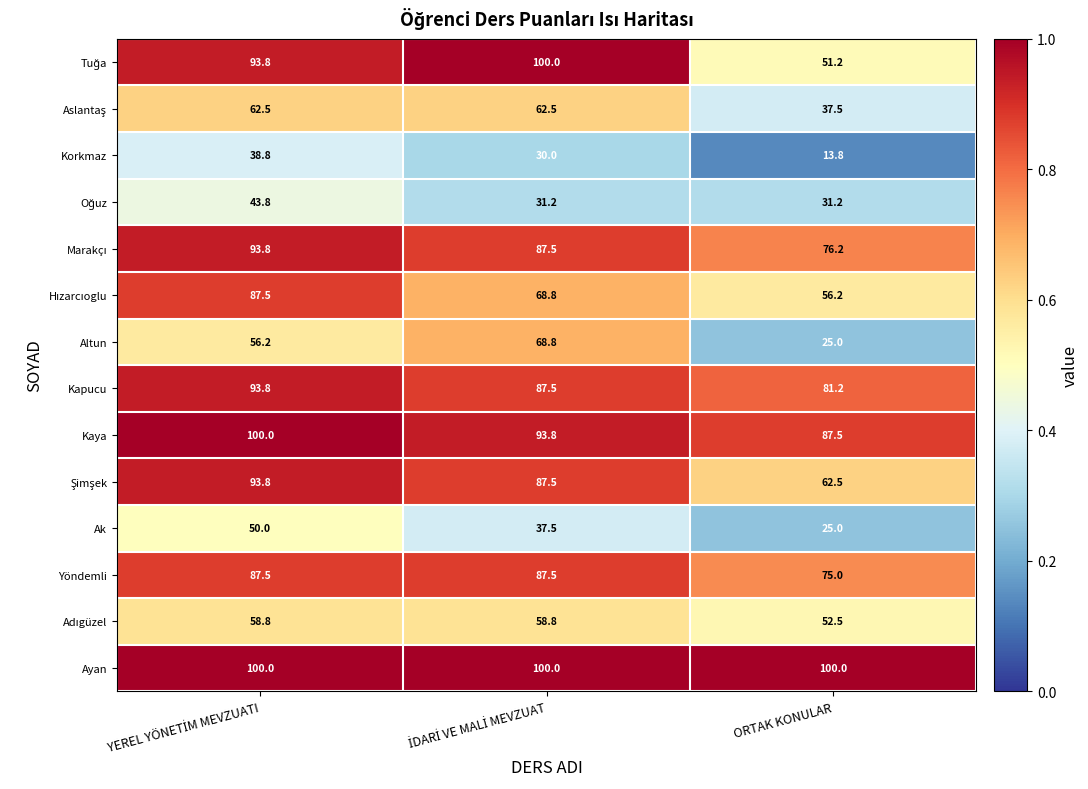

Is it true that Yöndemli equals 75.0 at ORTAK KONULAR?

True